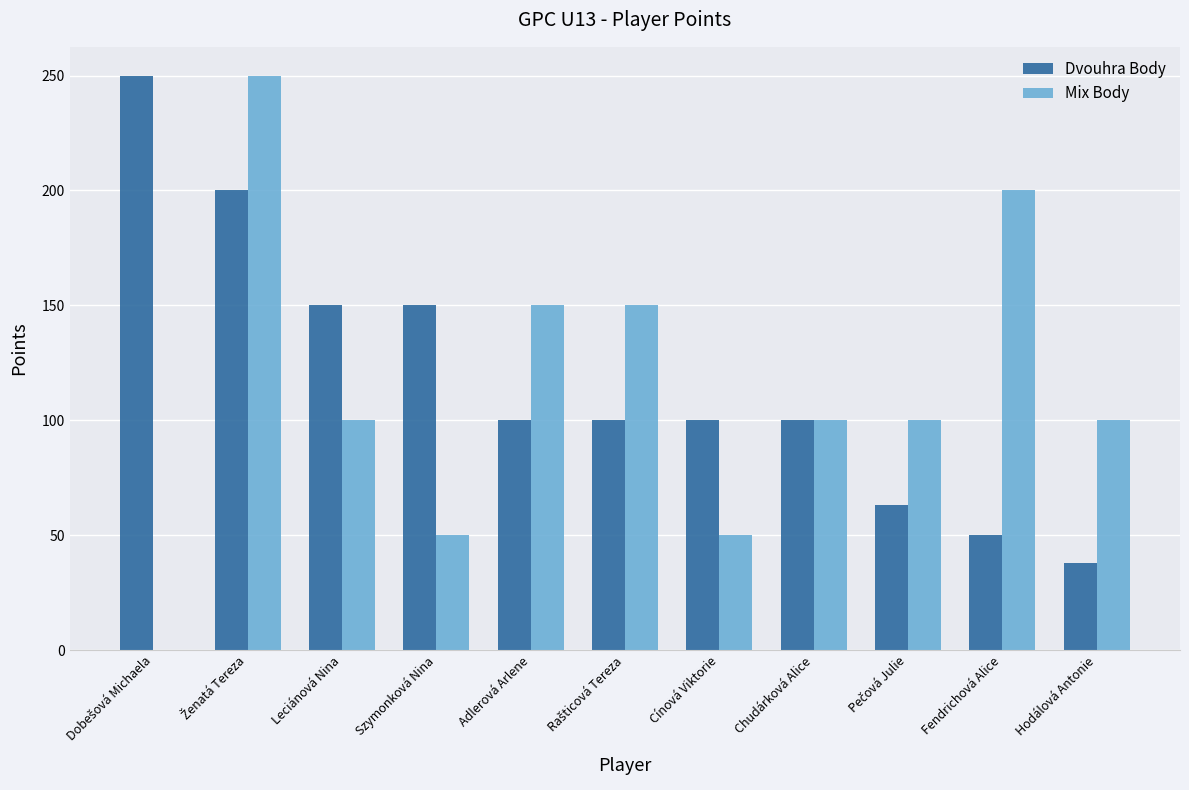

What is the total value across all series at Leciánová Nina?

250